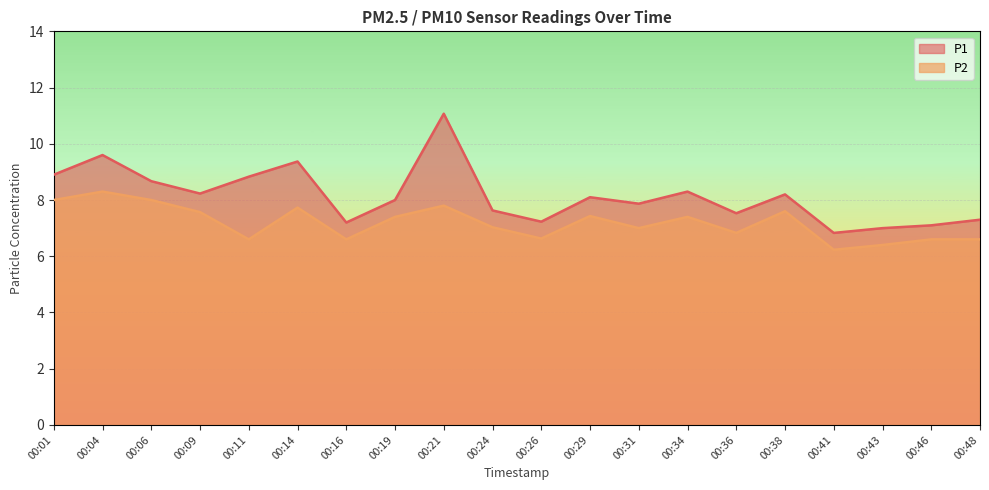

Is the value of P2 at 00:11 greater than the value of P1 at 00:43?

No